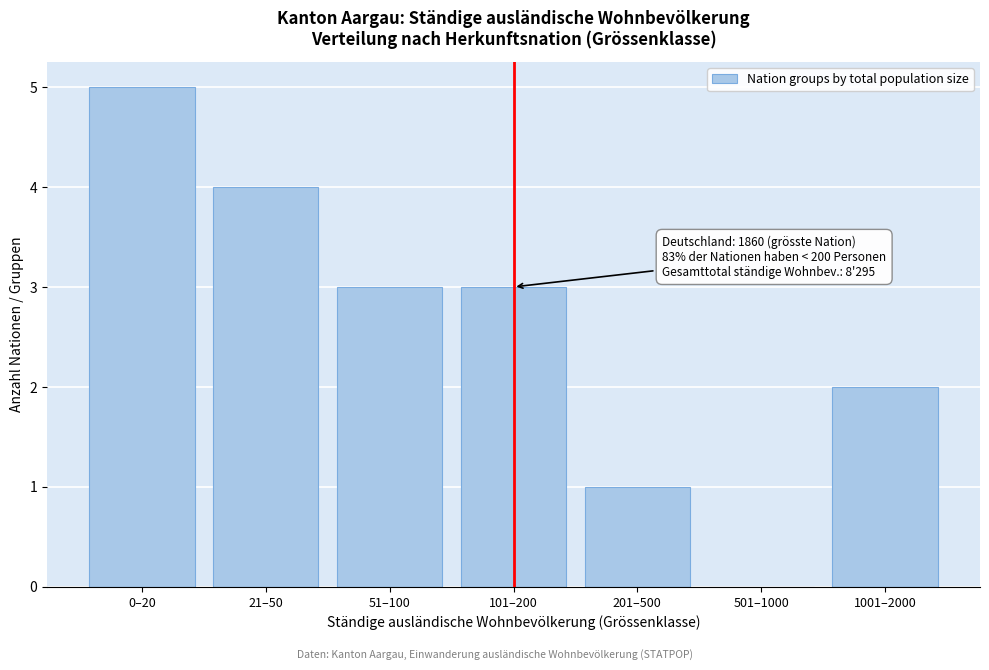

Reading right to left, extract all data points from this chart.

1001–2000=2	501–1000=0	201–500=1	101–200=3	51–100=3	21–50=4	0–20=5